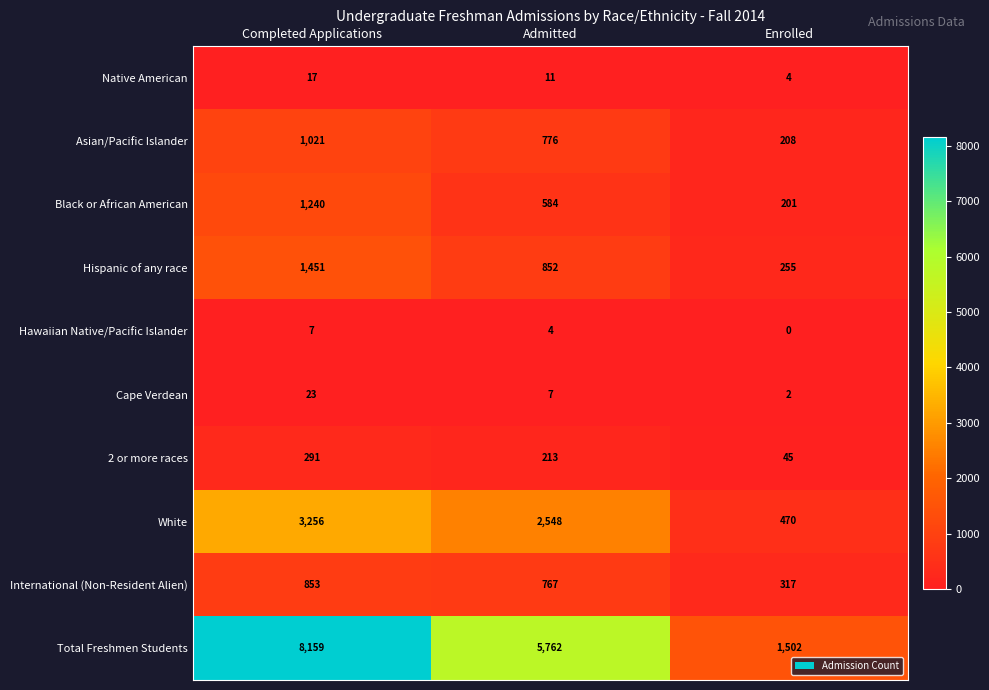

Rank the series by their maximum value, from lowest to highest.

Hawaiian Native/Pacific Islander, Native American, Cape Verdean, 2 or more races, International (Non-Resident Alien), Asian/Pacific Islander, Black or African American, Hispanic of any race, White, Total Freshmen Students